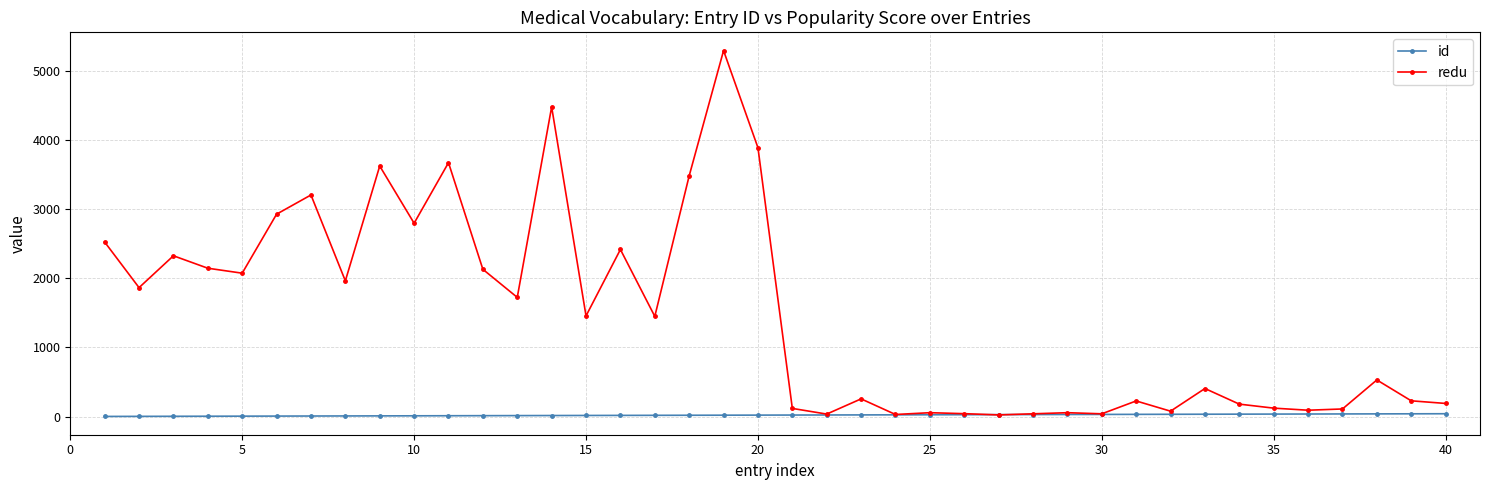

What is the greatest value displayed?

5295